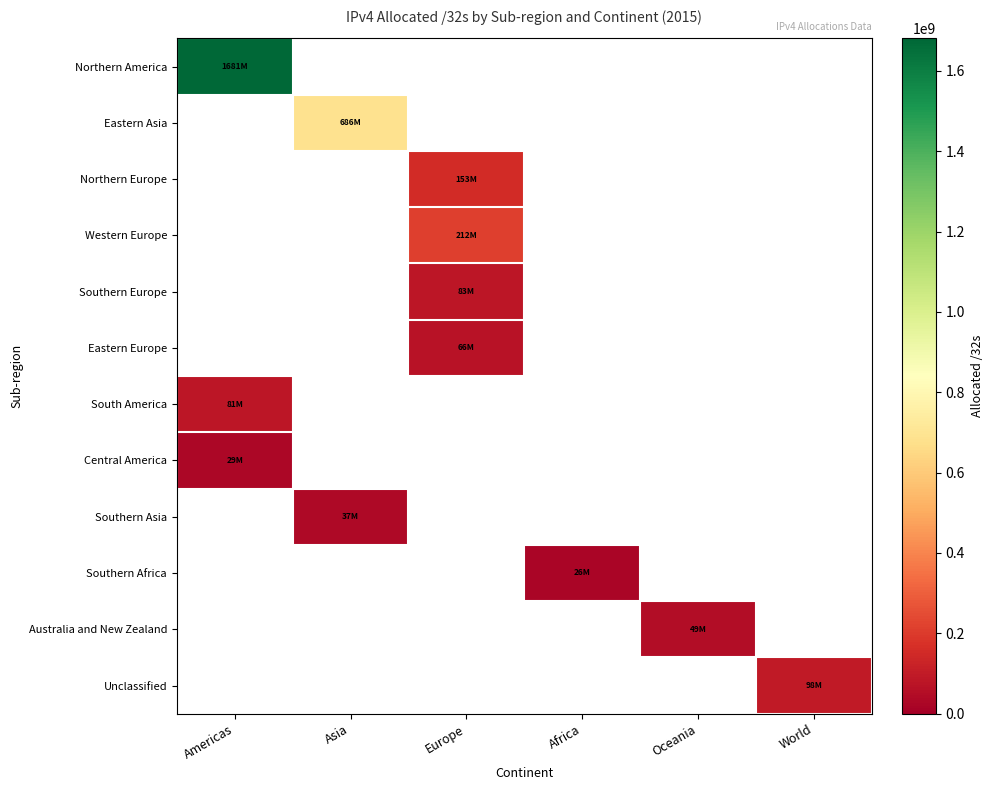

Which category has the lowest value in the Northern America series?

Americas